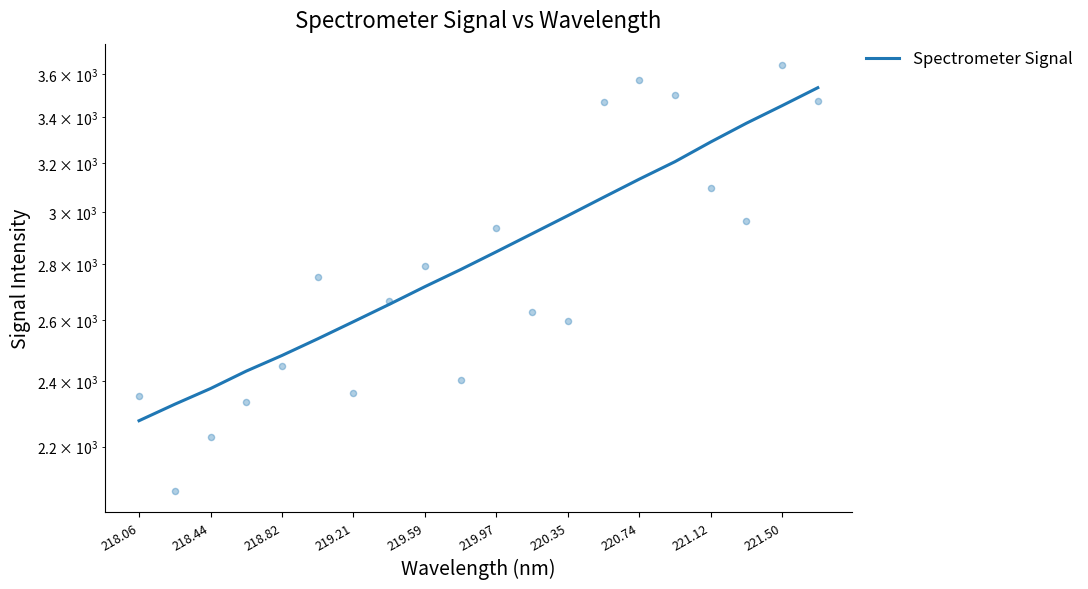

What is the change in value from 218.06 to 220.74?

+856.4